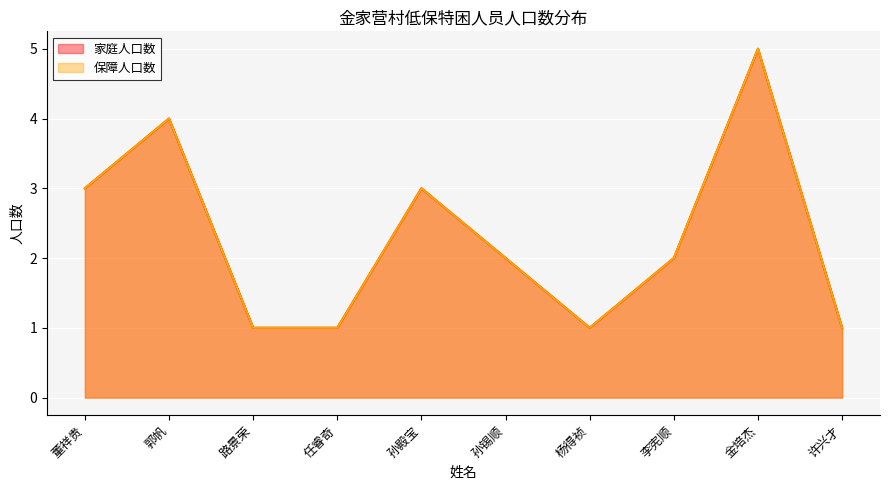

What is the average value of the 家庭人口数 series?

2